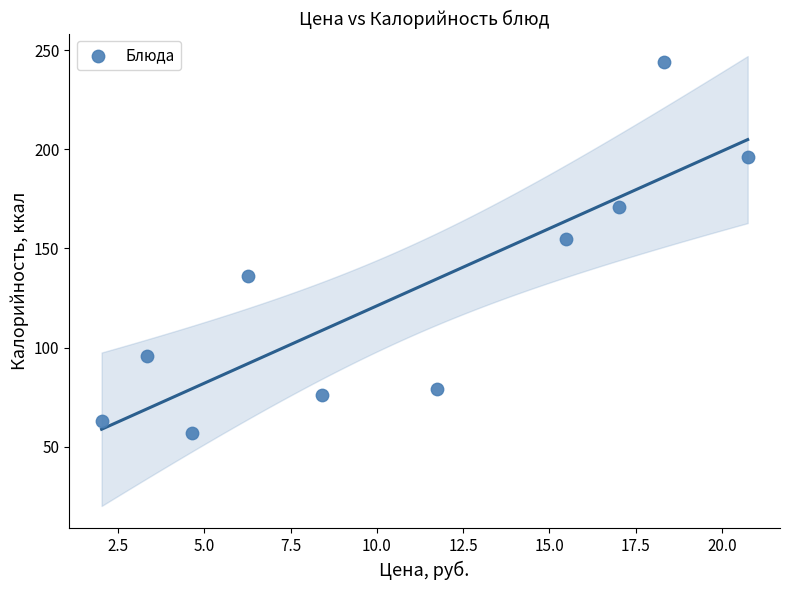

What Y value in the scatter plot is closest to 150?

155